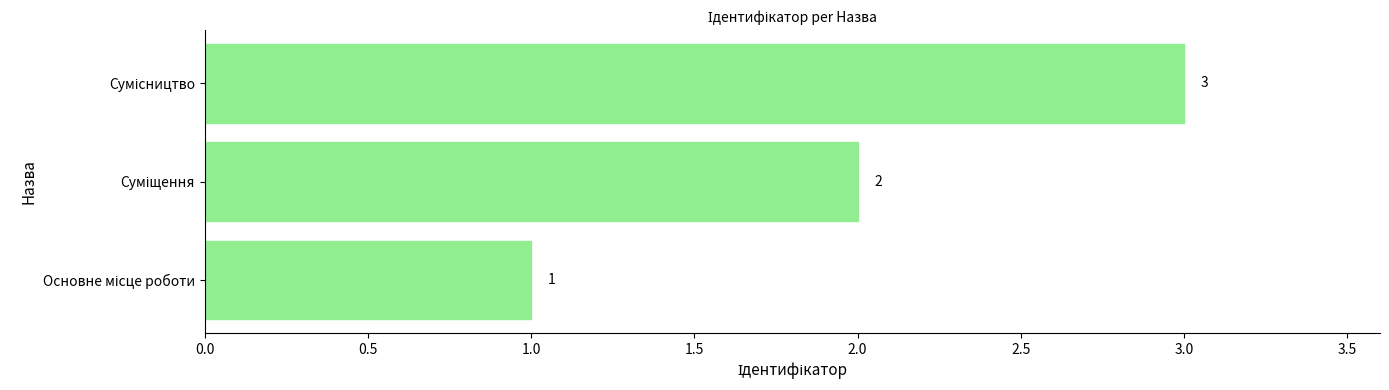

What is the smallest value displayed?

1